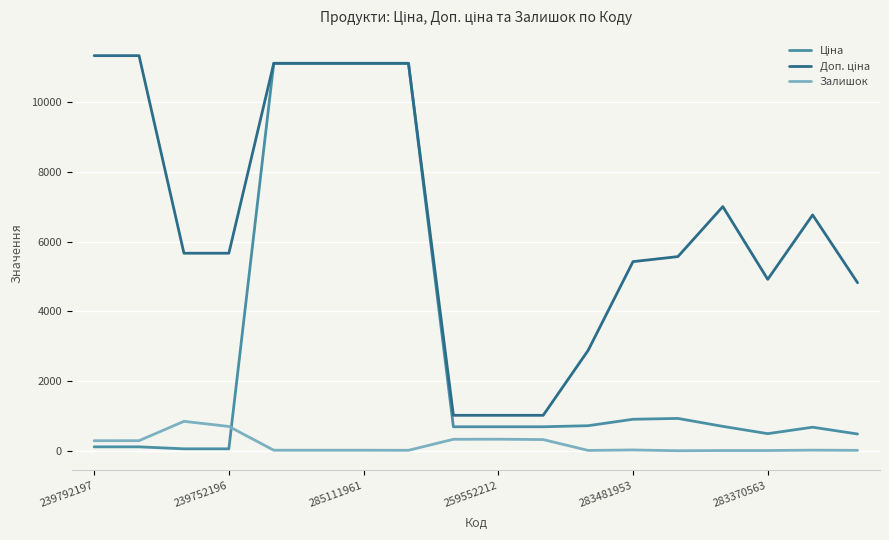

What is the greatest value displayed?

11334.0